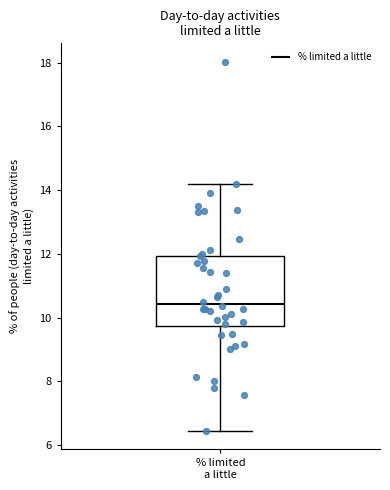

Transcribe this box plot: give where the median line is, the range the box spans, and where the two whiskers end, as read against the y-axis. The values are not printed on the chart, so give them approximately, as read against the axis.

median 10.4, box 9.8 to 12.0, whiskers 6.4 to 14.2